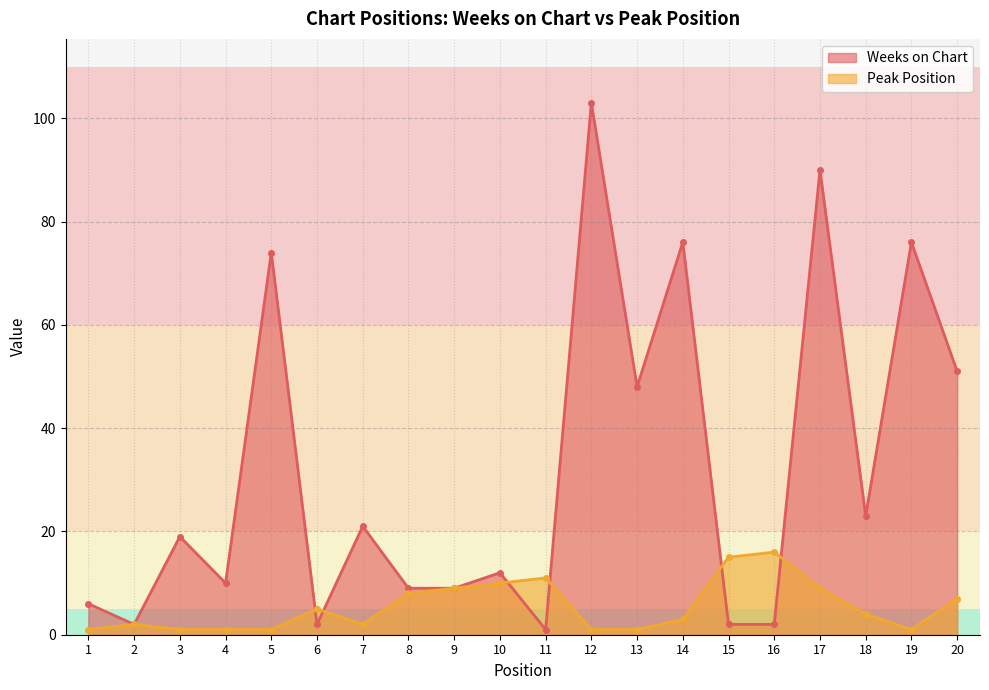

List the series in order of their overall mean, lowest first.

Peak Position, Weeks on Chart